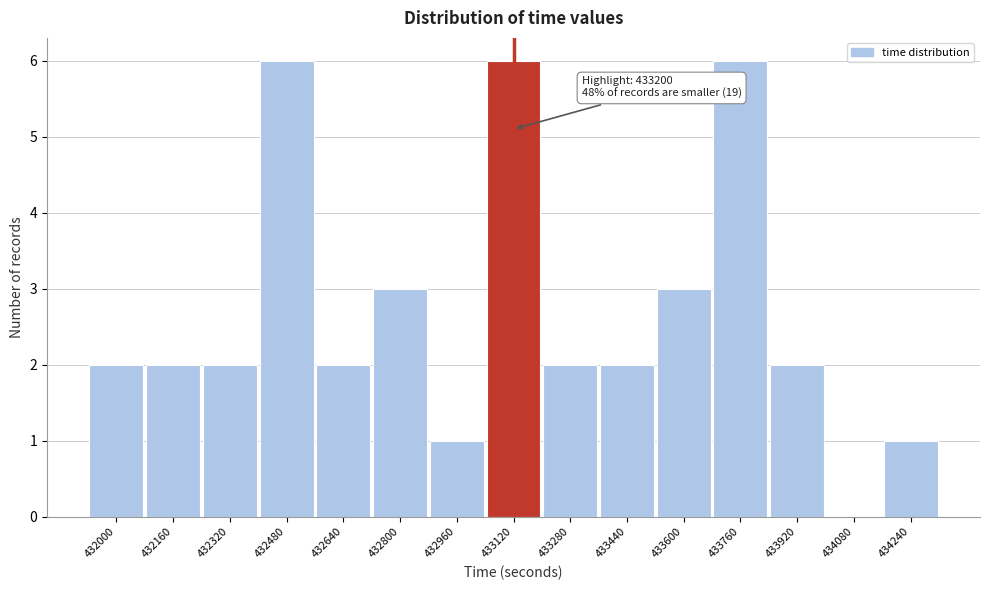

Reading left to right, what are all the values shown in this chart?

432000=2	432160=2	432320=2	432480=6	432640=2	432800=3	432960=1	433120=6	433280=2	433440=2	433600=3	433760=6	433920=2	434080=0	434240=1